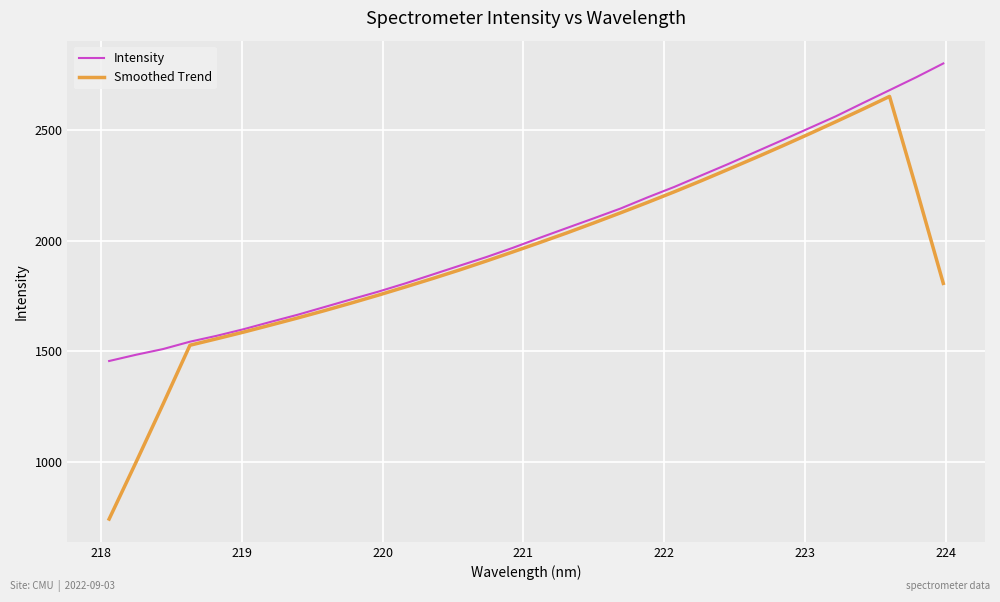

What is the minimum value shown in the chart?

741.8